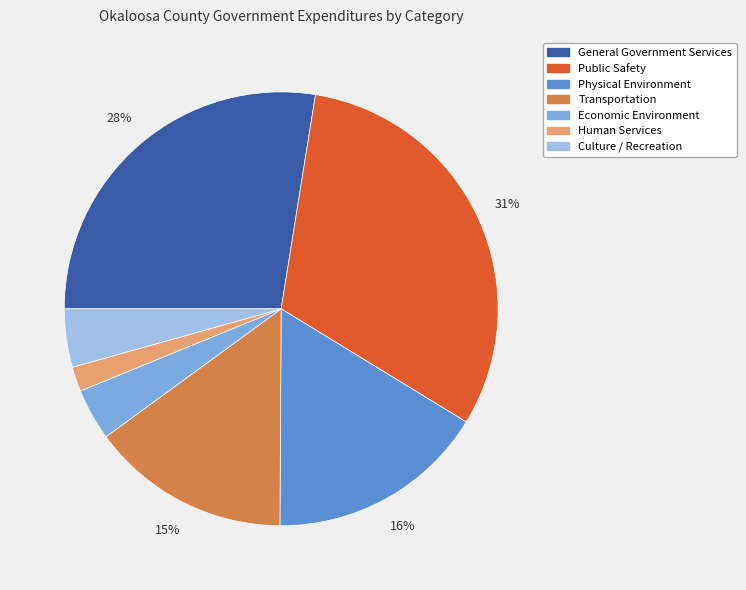

The Culture / Recreation slice represents 4% of the pie. True or false?

True